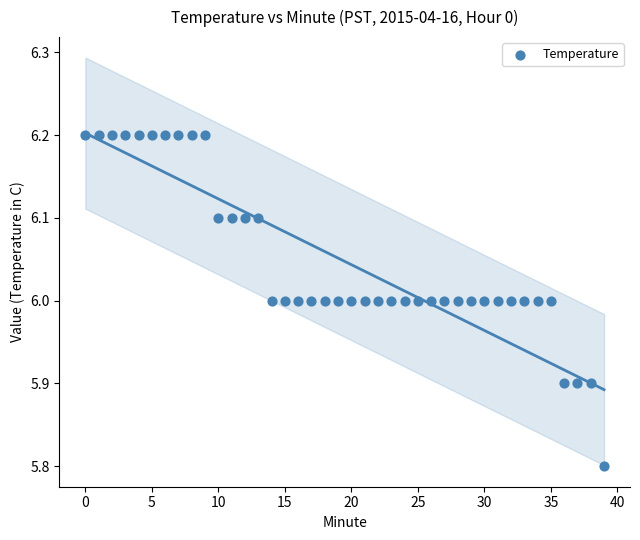

What is the range of Y values (max minus min)?

0.4